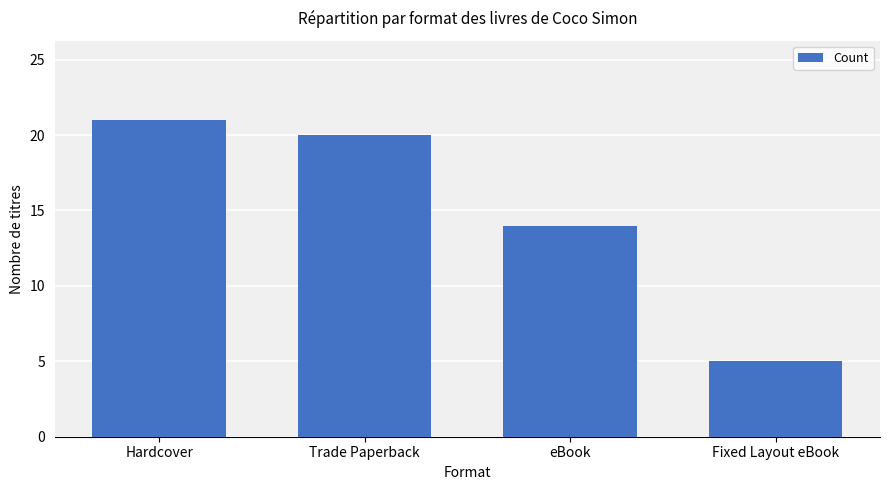

What is the sum of all values?

60